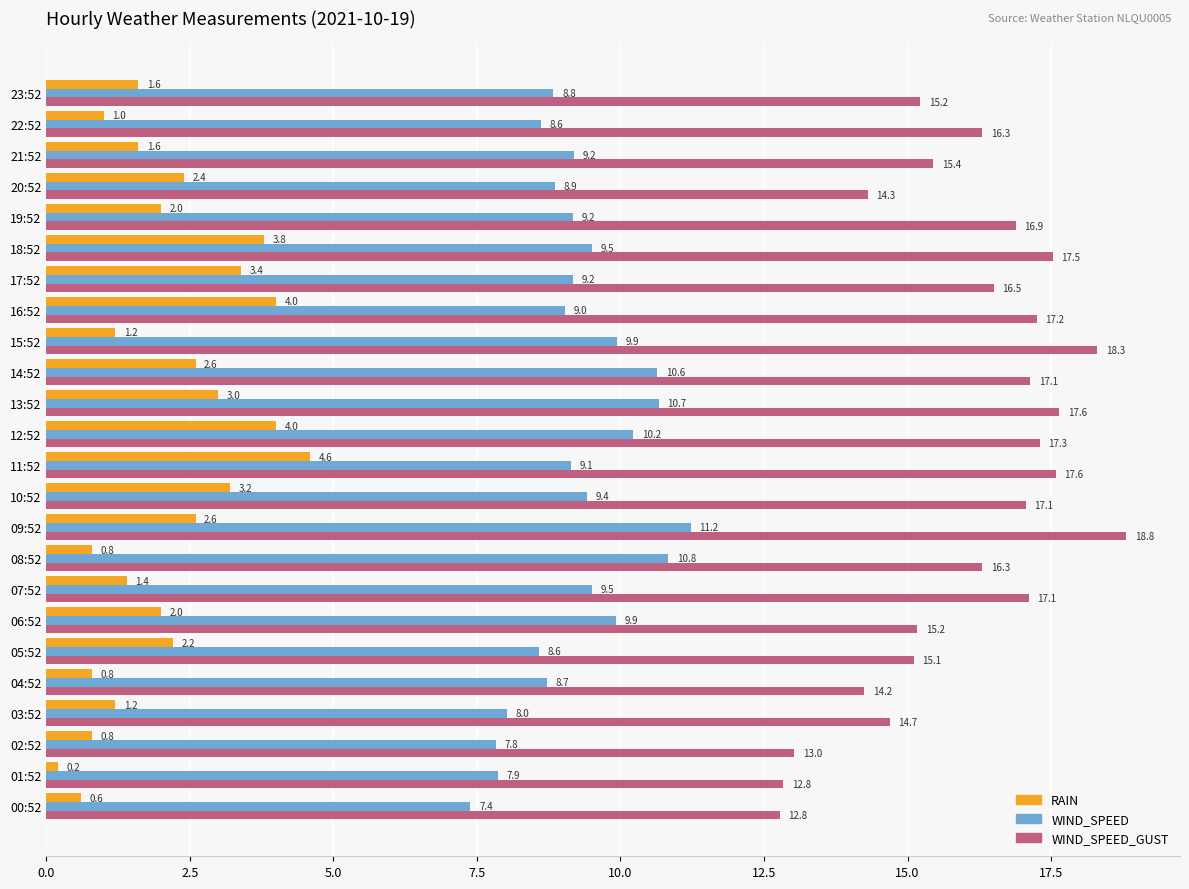

Which series has the largest range (max minus min)?

WIND_SPEED_GUST